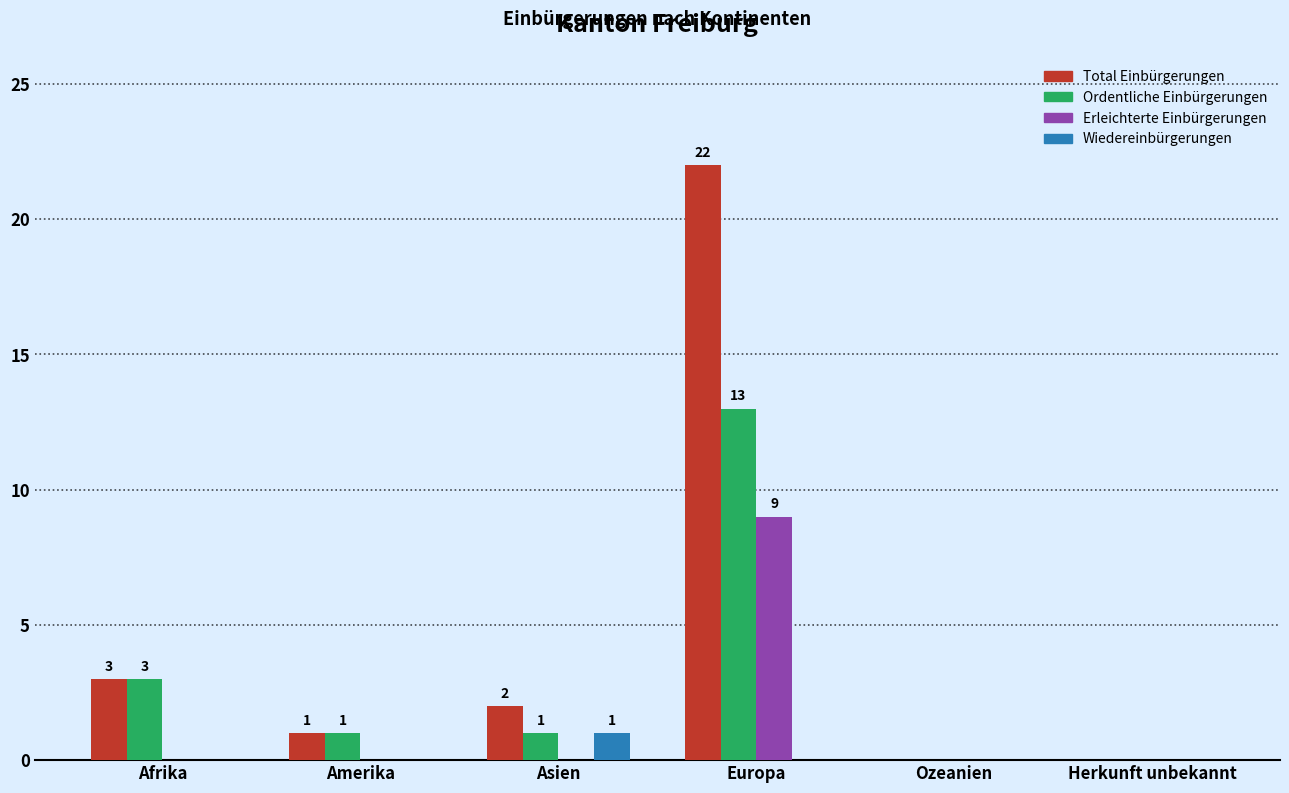

Which series has the largest total across all categories?

Total Einbürgerungen